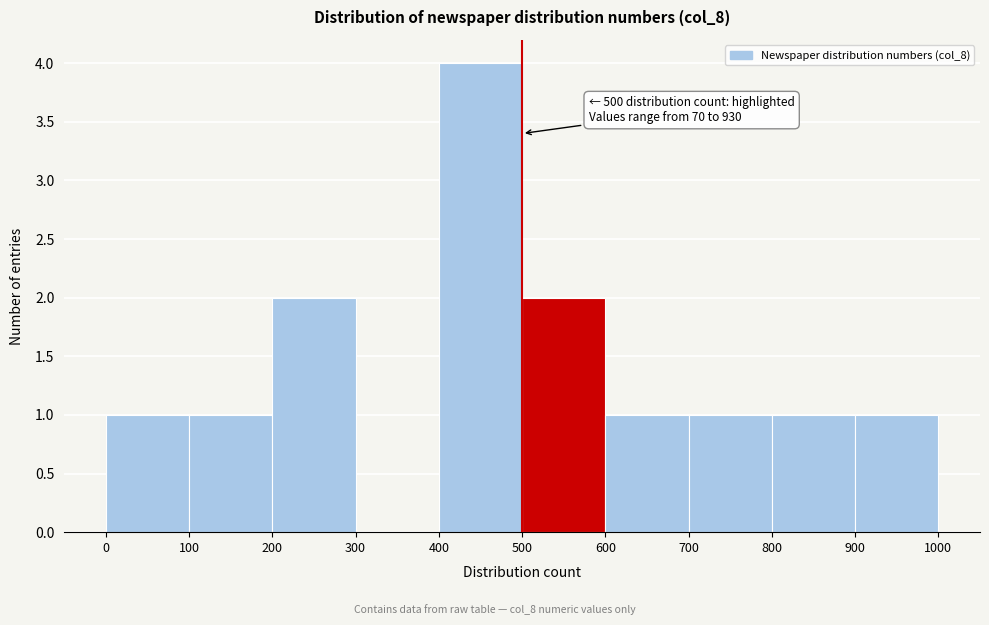

Over which range of the x-axis is the bar tallest?

400 to 500